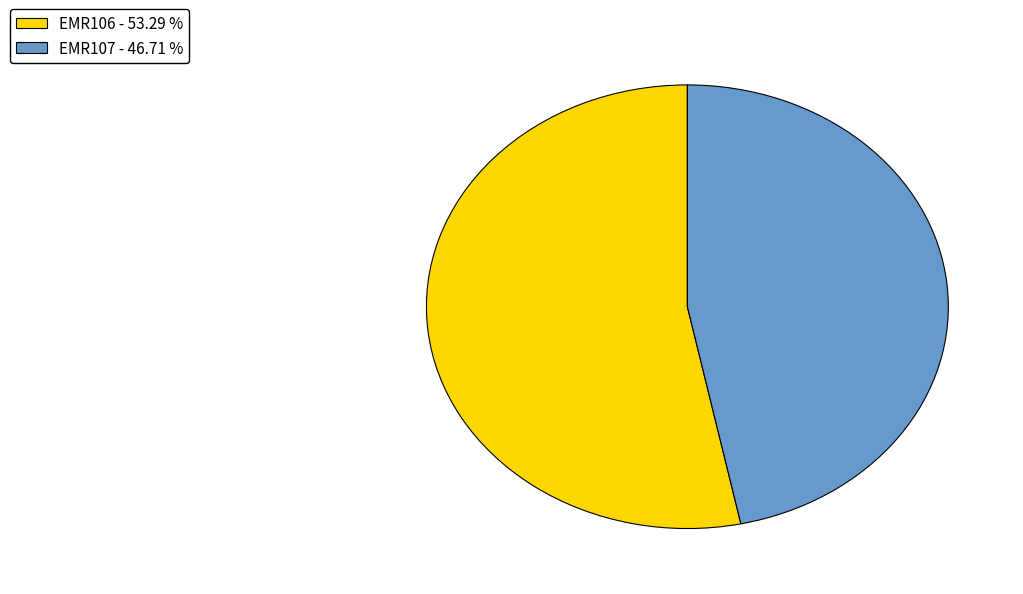

Is there any slice that represents more than half of the pie?

Yes